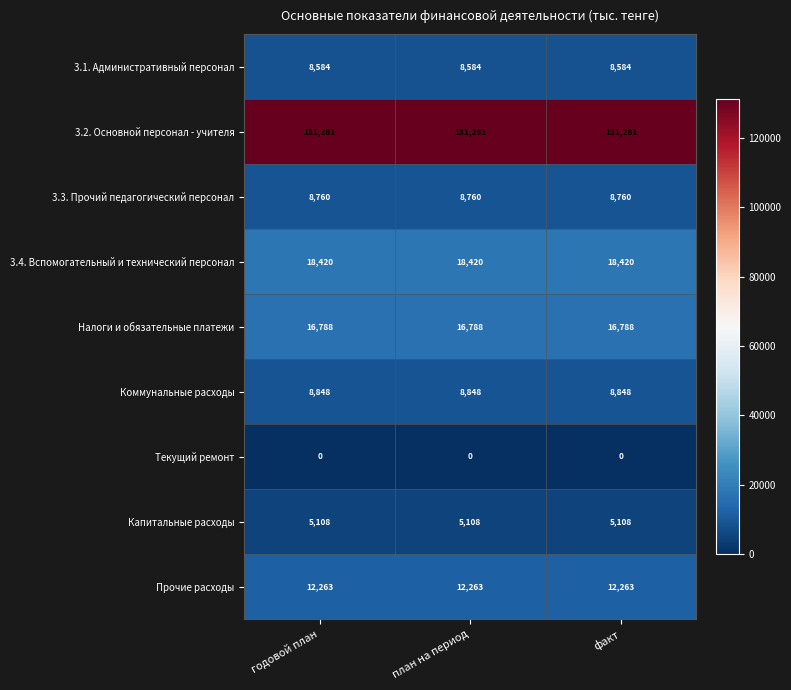

What is the minimum value for 3.2. Основной персонал - учителя?

131281